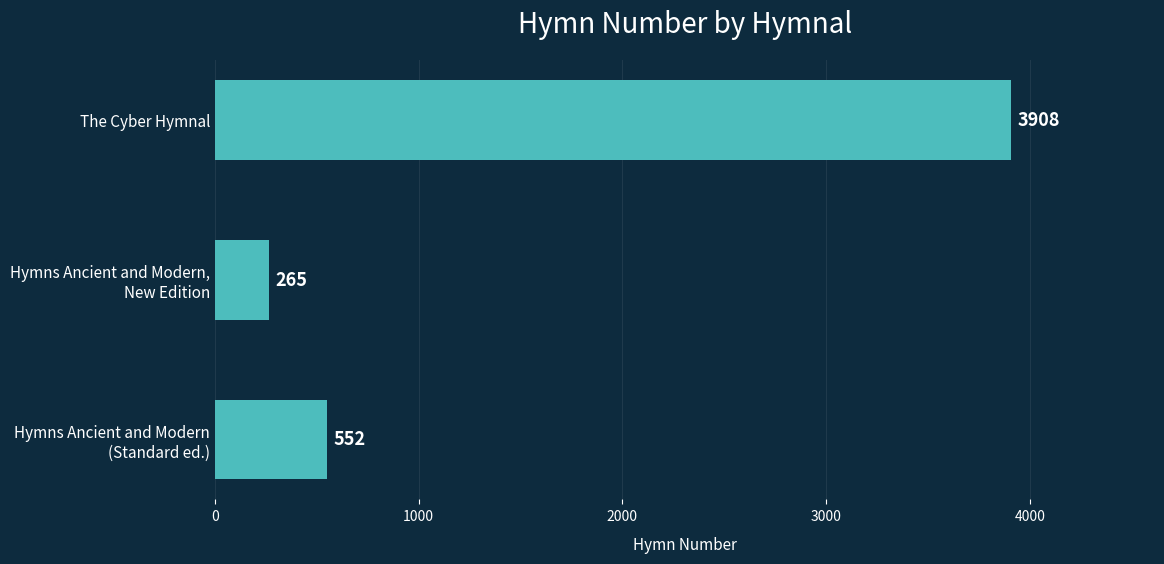

Rank the categories by value from lowest to highest.

Hymns Ancient and Modern,
New Edition, Hymns Ancient and Modern
(Standard ed.), The Cyber Hymnal